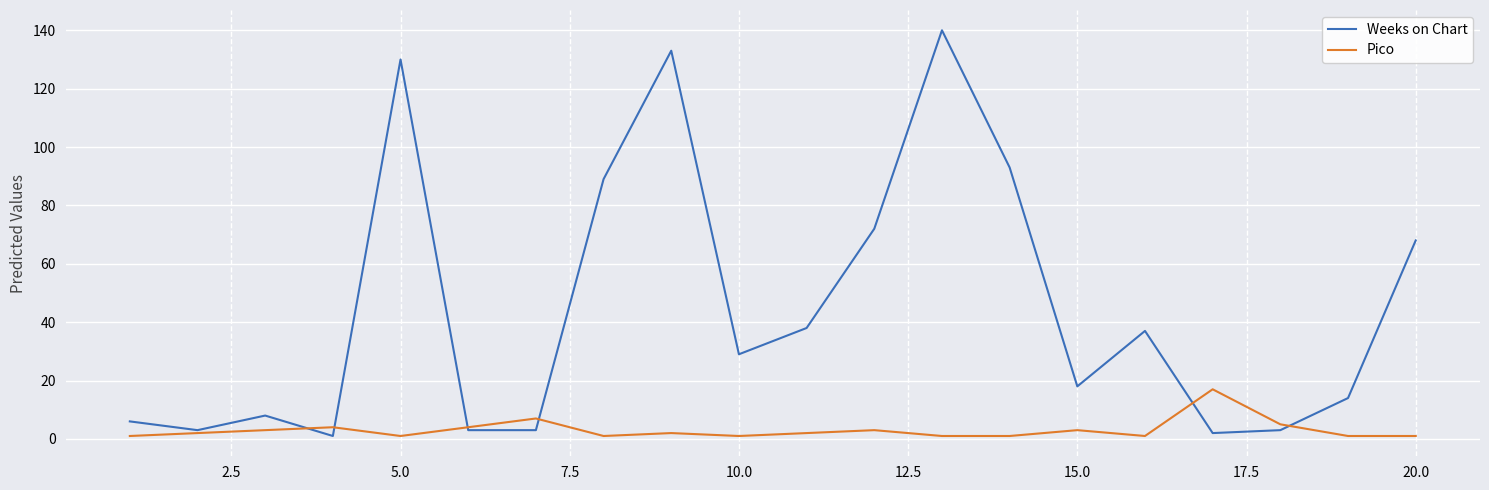

What is the greatest value displayed?

140